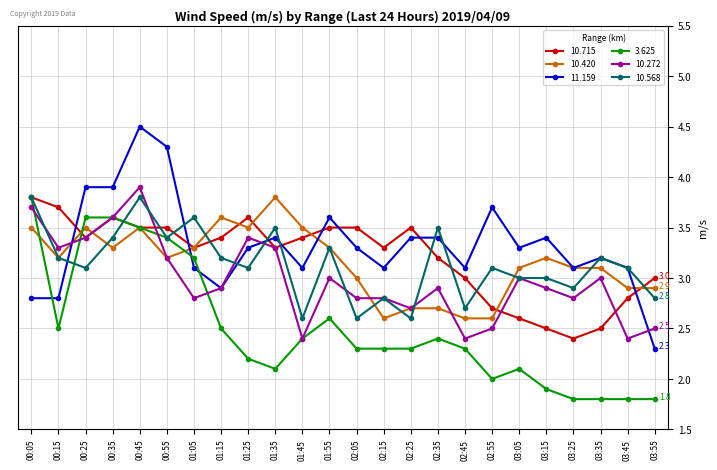

Where does the 11.159 series first go above 3?

00:25